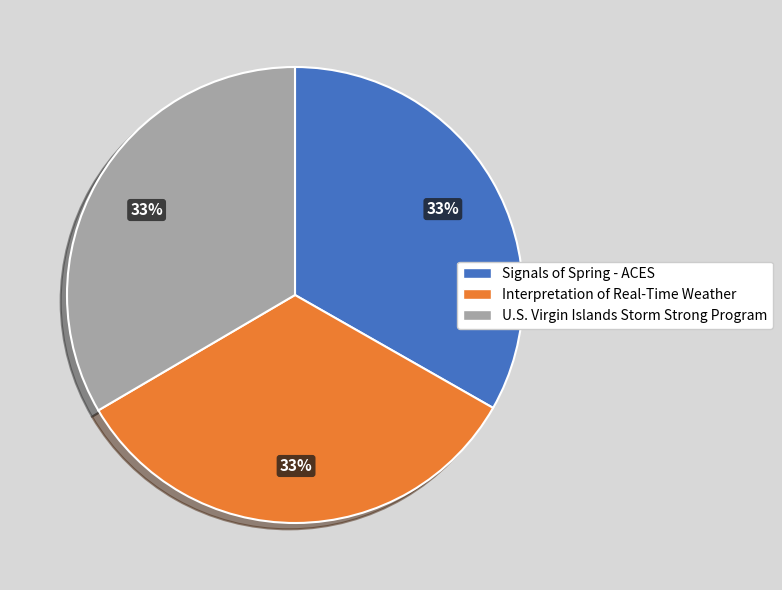

To the nearest percent, what portion does Interpretation of Real-Time Weather represent?

33%